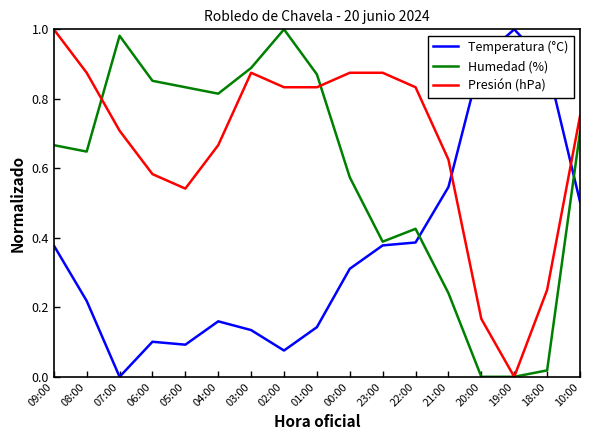

How many interior local peaks does the Humedad (%) series have?

3